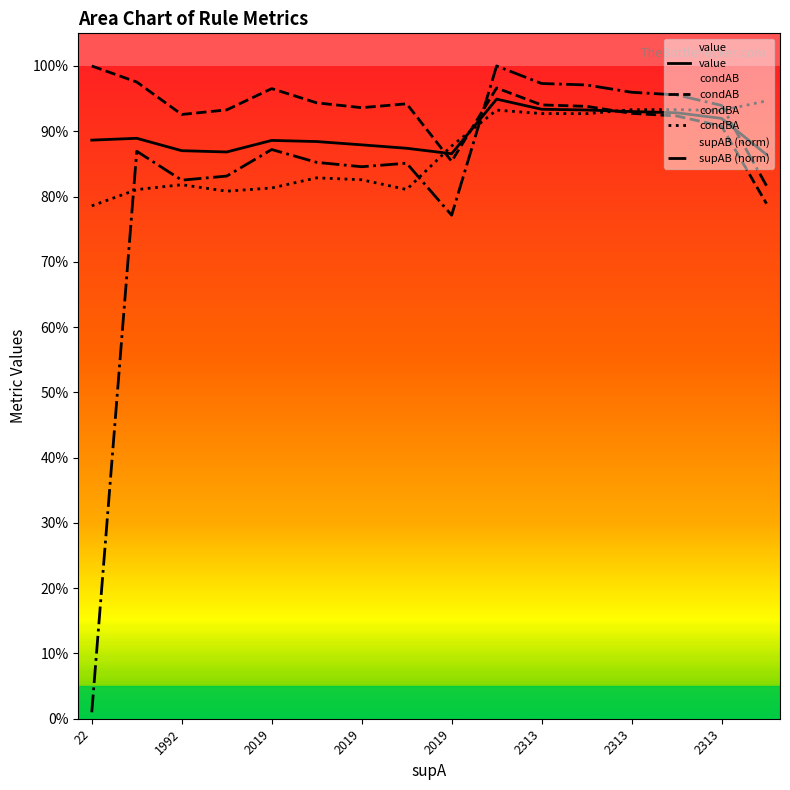

How many intersections are there between condAB and supAB (norm)?

1